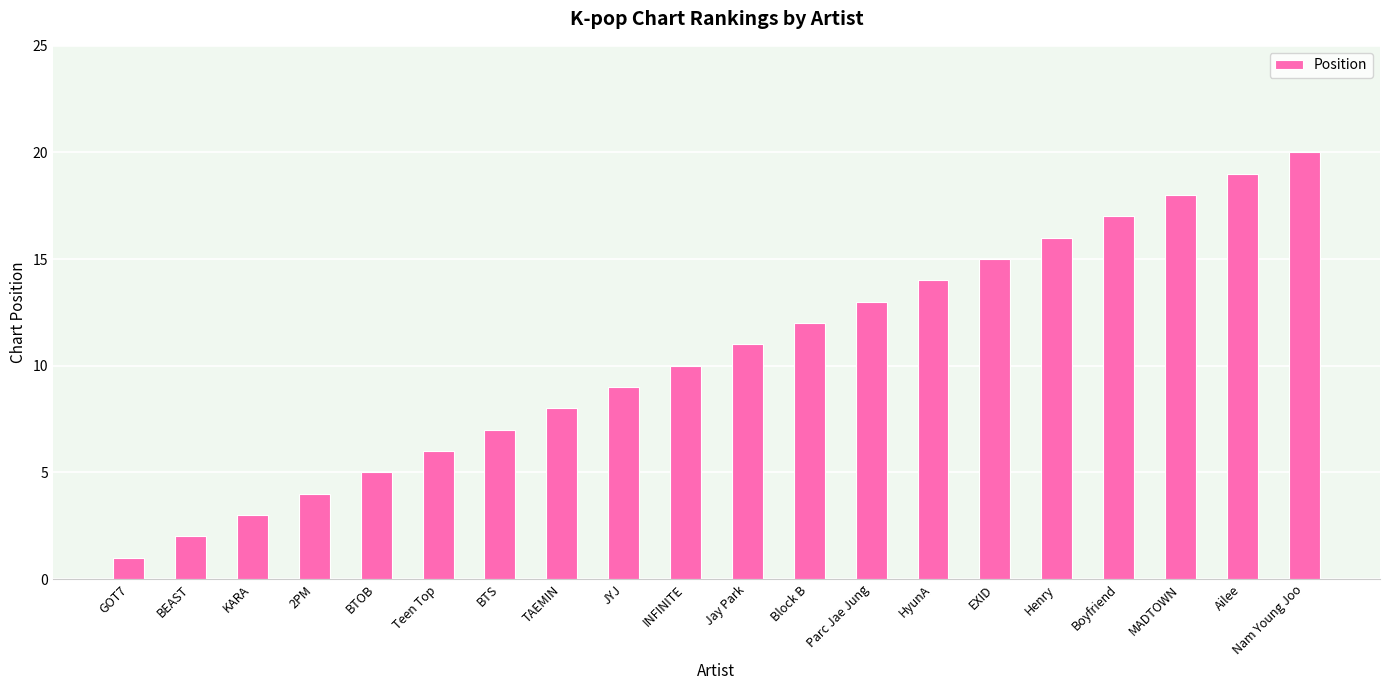

At which category does the chart reach its minimum across all series?

GOT7